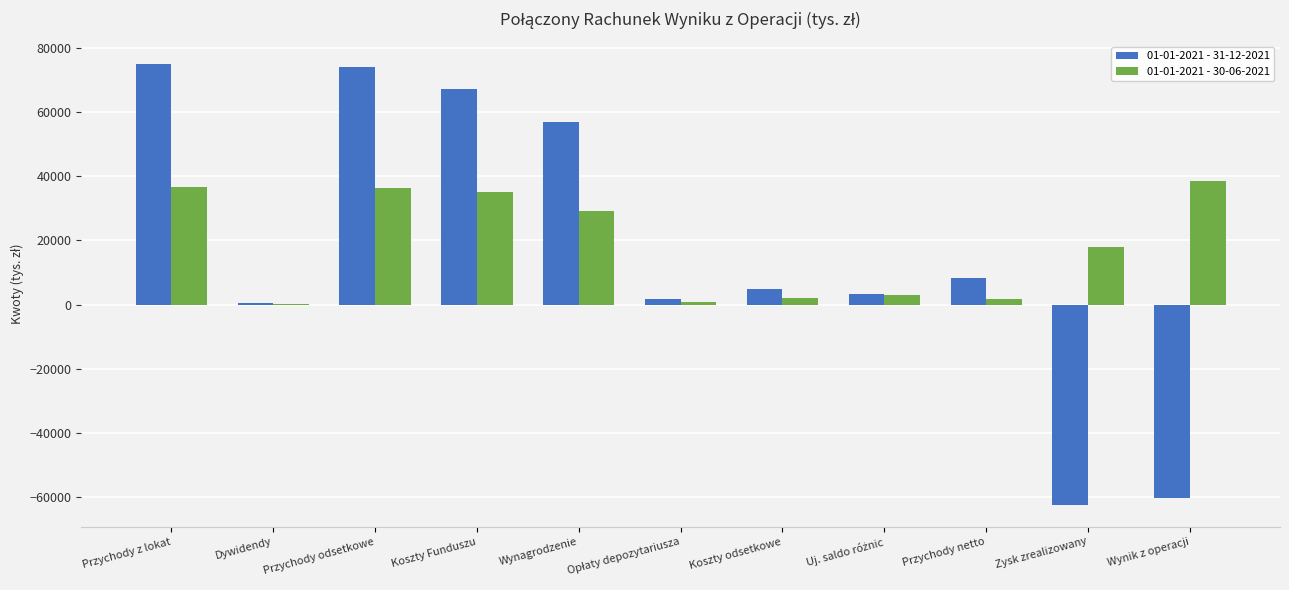

How many groups of bars are there?

11